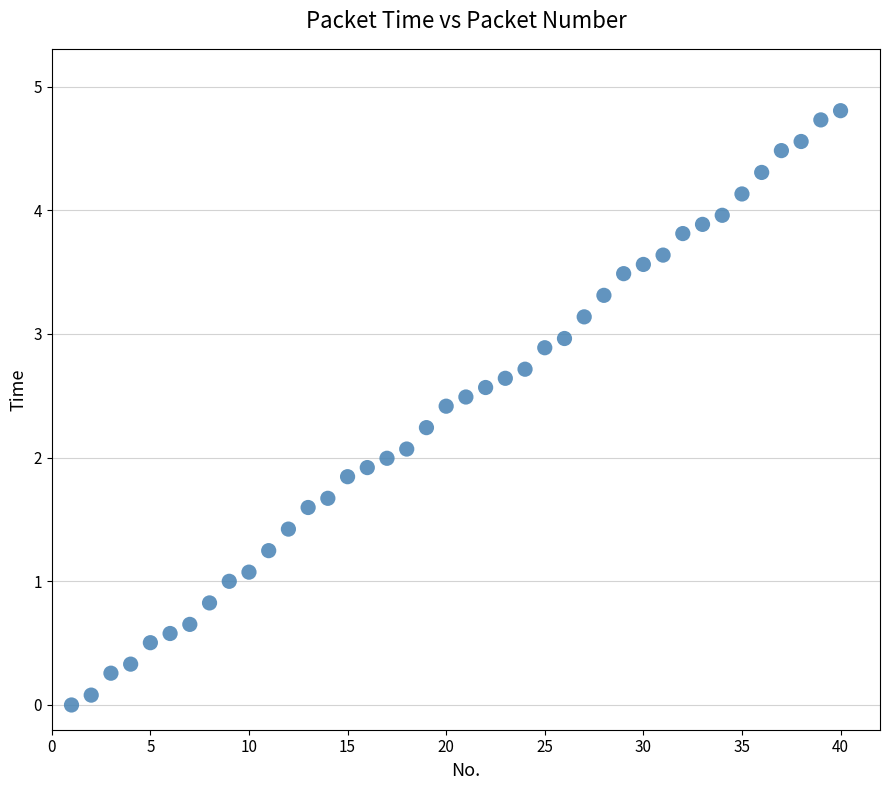

What is the range of Y values (max minus min)?

4.8